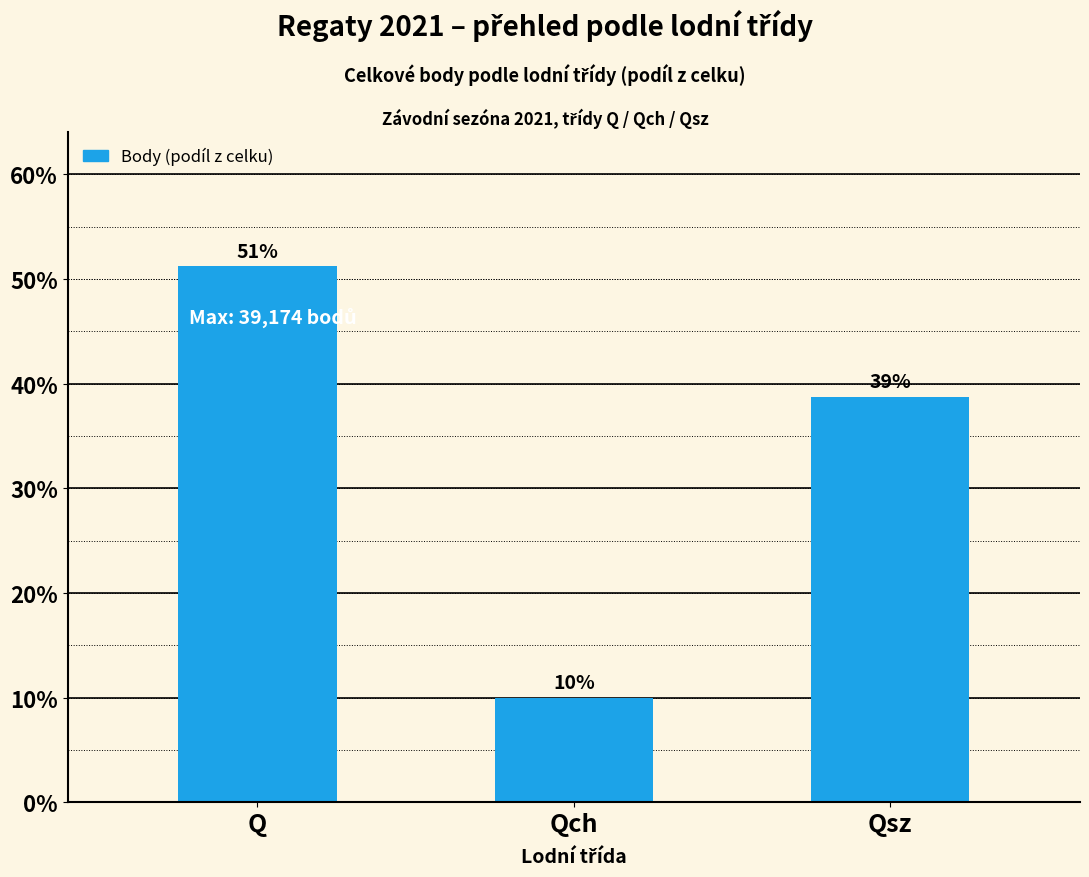

How many distinct data groups are displayed?

1